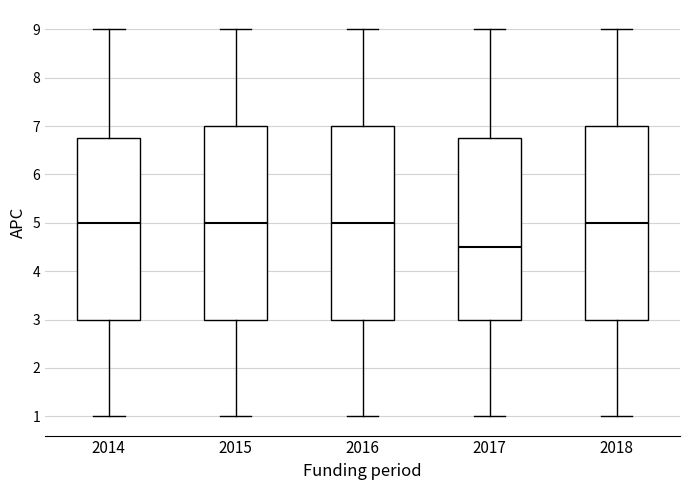

Reading left to right, transcribe this box plot: for each box, give where its median line is, the range the box spans, and where its two whiskers end, as read against the y-axis. The values are not printed on the chart, so give them approximately, as read against the axis.

2014: median 5.0, box 3.0 to 6.8, whiskers 1.0 to 9.0
2015: median 5.0, box 3.0 to 7.0, whiskers 1.0 to 9.0
2016: median 5.0, box 3.0 to 7.0, whiskers 1.0 to 9.0
2017: median 4.5, box 3.0 to 6.8, whiskers 1.0 to 9.0
2018: median 5.0, box 3.0 to 7.0, whiskers 1.0 to 9.0